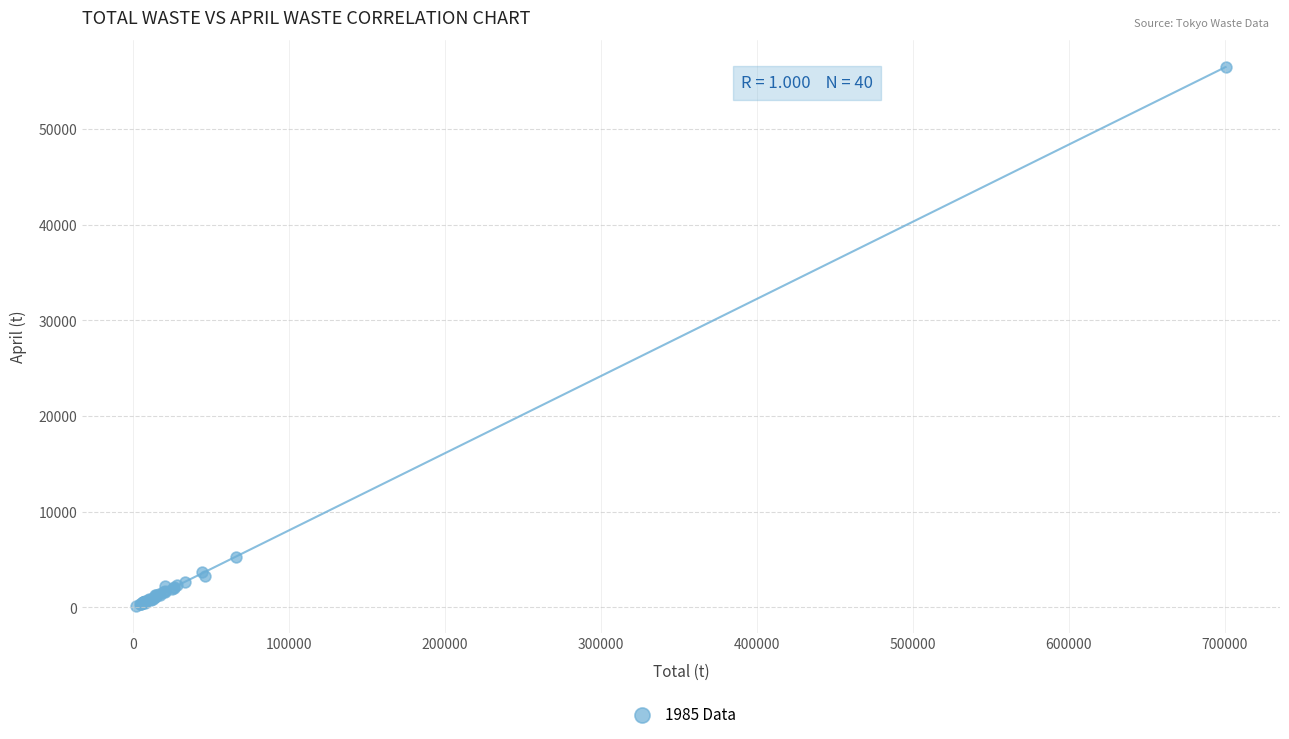

What Y value in the scatter plot is closest to 28322?

5311.3